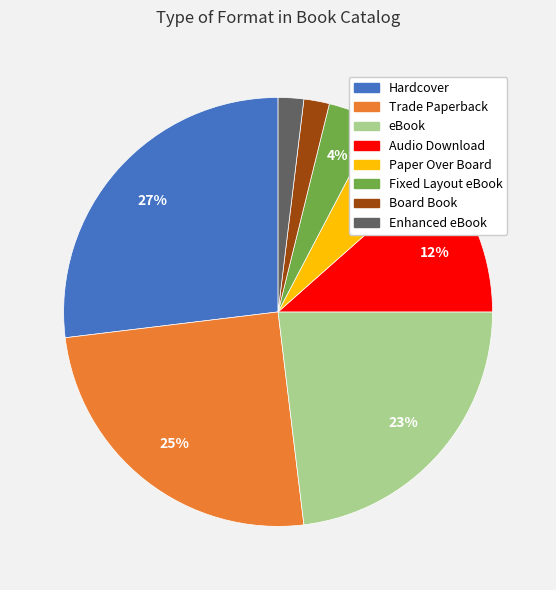

Between Fixed Layout eBook and eBook, which is larger?

eBook